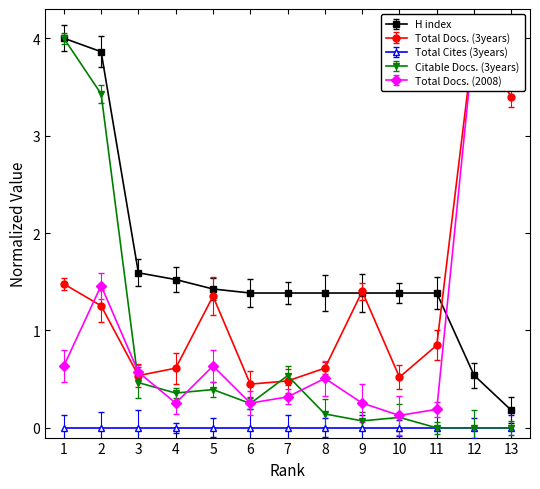

At how many categories does at least one series exceed 2?

4